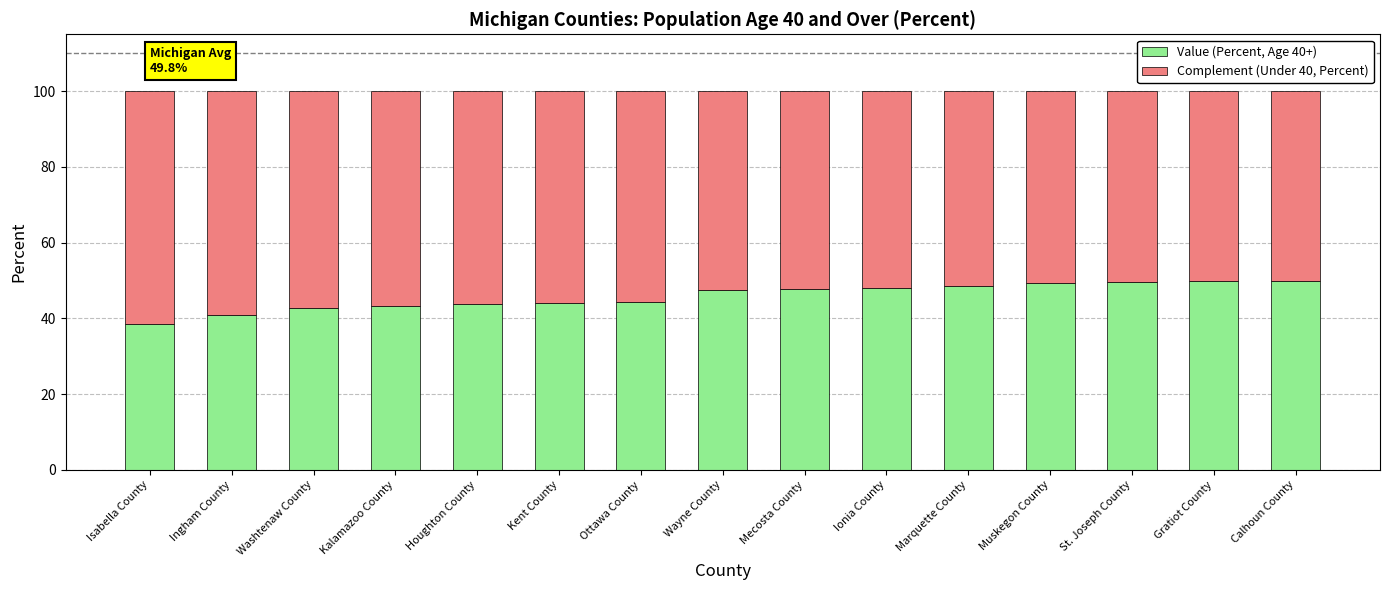

What is the sum of the Value (Percent, Age 40+) values at Washtenaw County and Kent County?

86.7